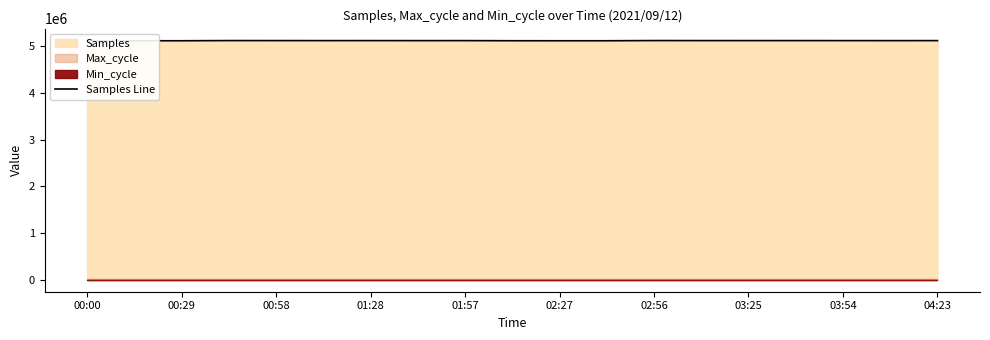

How many points are higher than both their immediate neighbors (excluding endpoints)?

6